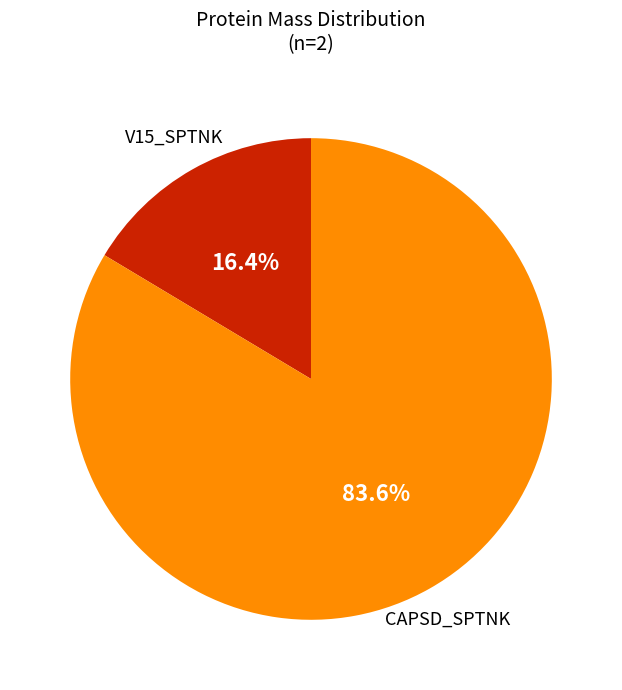

Does any single category account for the majority?

Yes